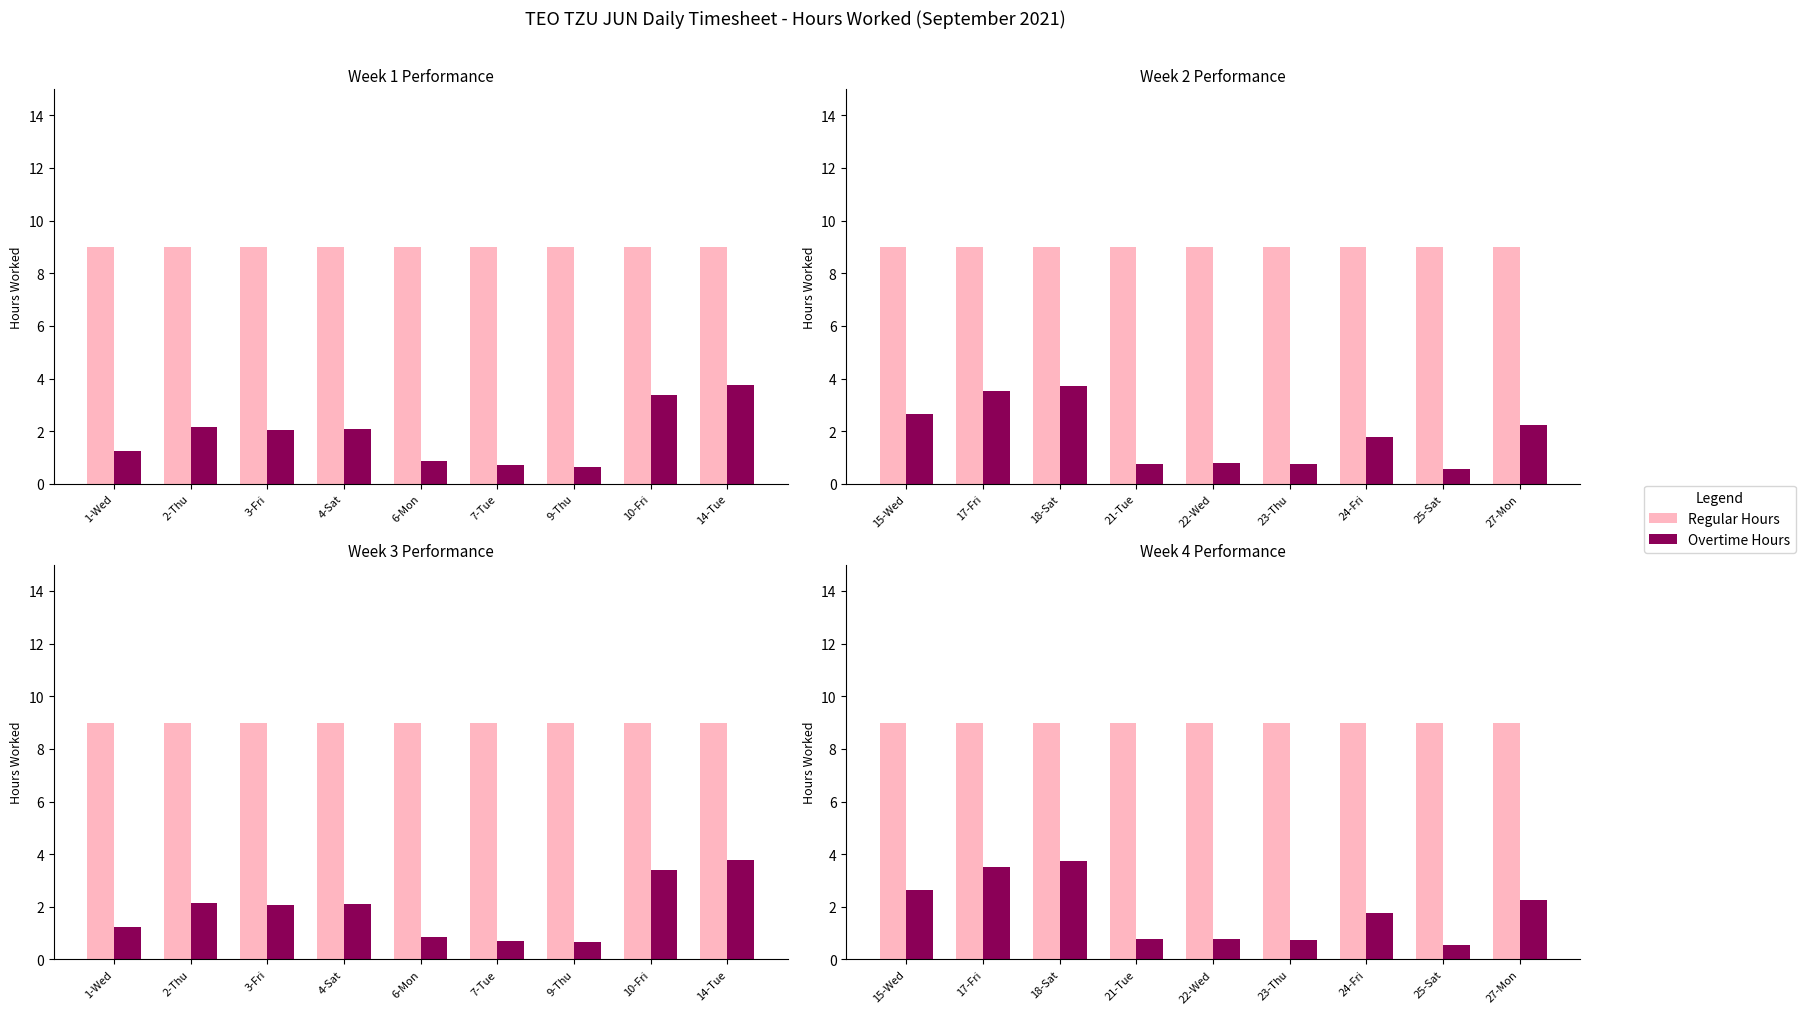

What is the value of the Regular Hours bar at the 4th from the left?

9.0